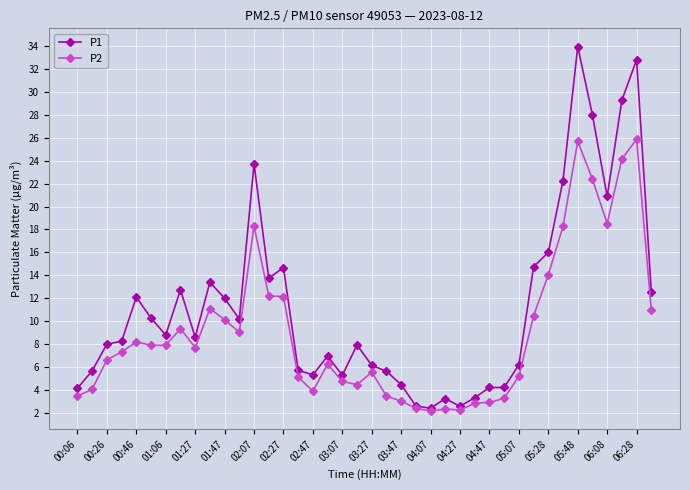

True or false: P2 has more than 1 points higher than both neighbors.

True